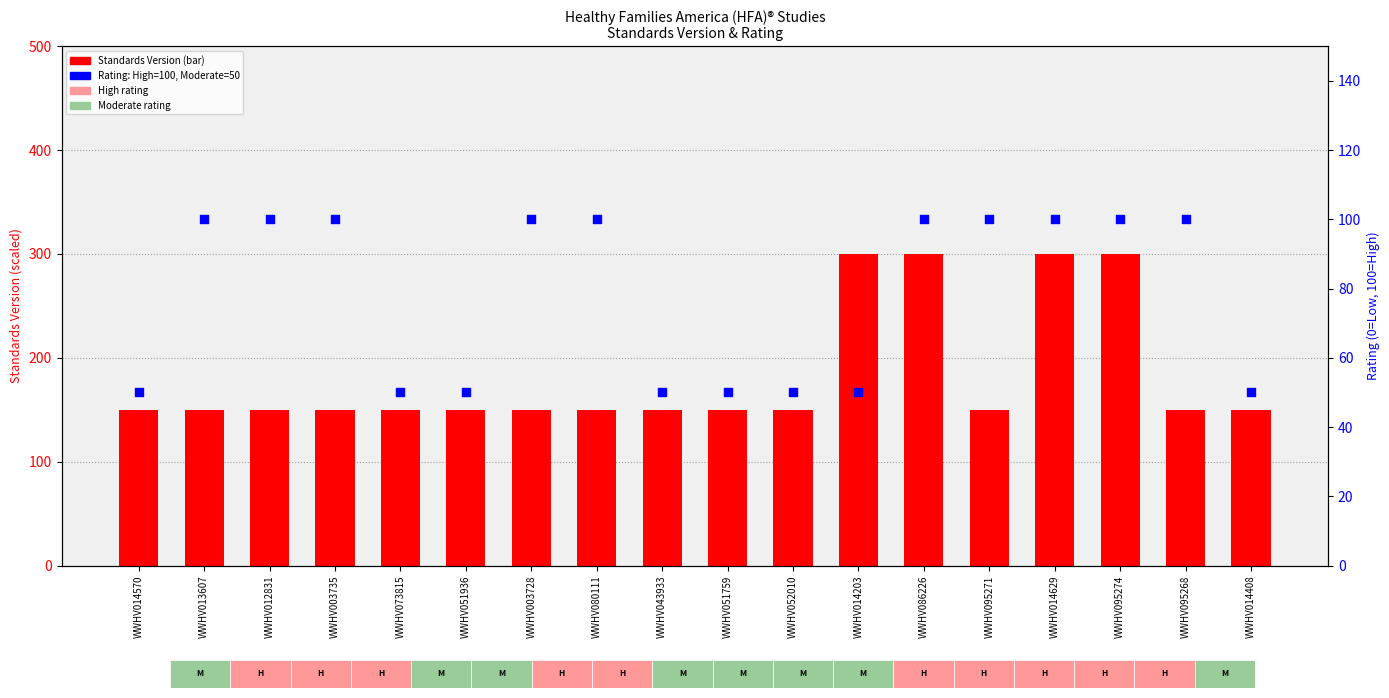

At how many categories does at least one series exceed 117?

18